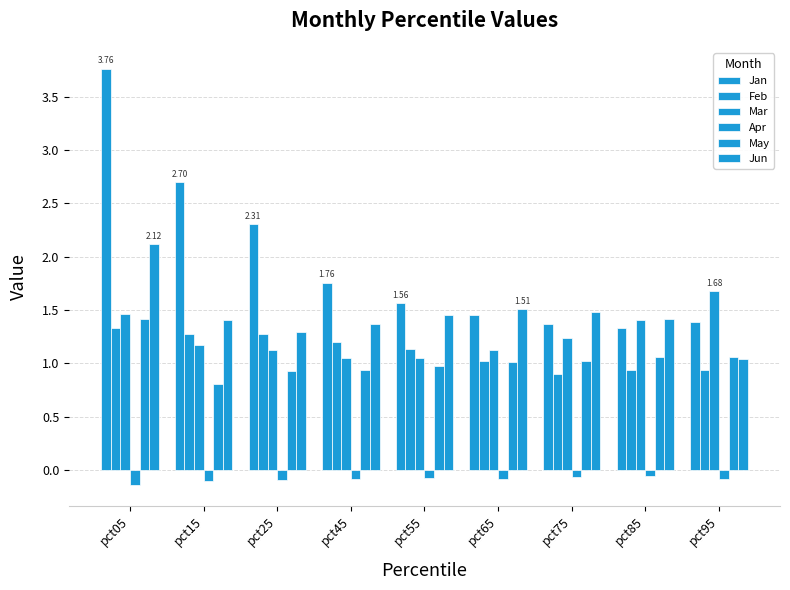

Which label corresponds to the smallest value in the chart?

pct05